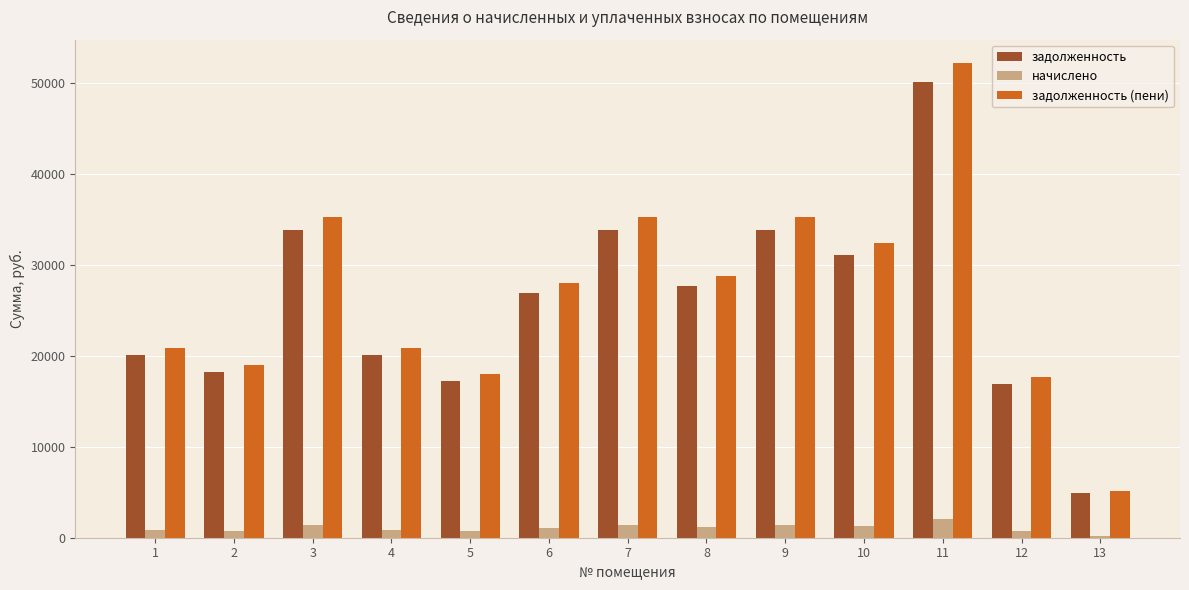

What is the sum of the начислено values at 7 and 9?

2803.0